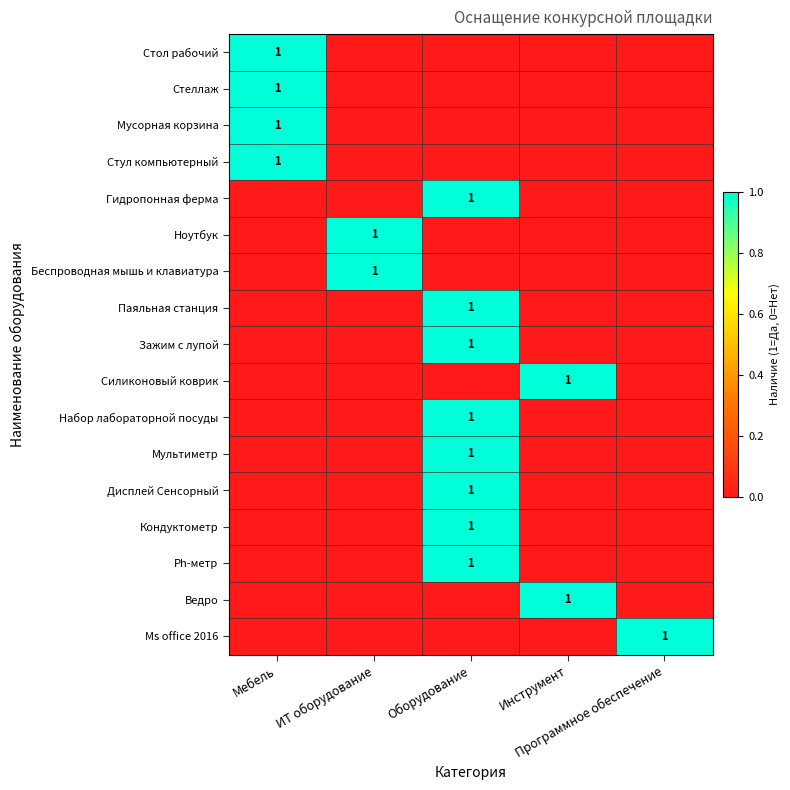

List the series in order of their peak value, lowest first.

Стол рабочий, Стеллаж, Мусорная корзина, Стул компьютерный, Гидропонная ферма, Ноутбук, Беспроводная мышь и клавиатура, Паяльная станция, Зажим с лупой, Силиконовый коврик, Набор лабораторной посуды, Мультиметр, Дисплей Сенсорный, Кондуктометр, Ph-метр, Ведро, Ms office 2016